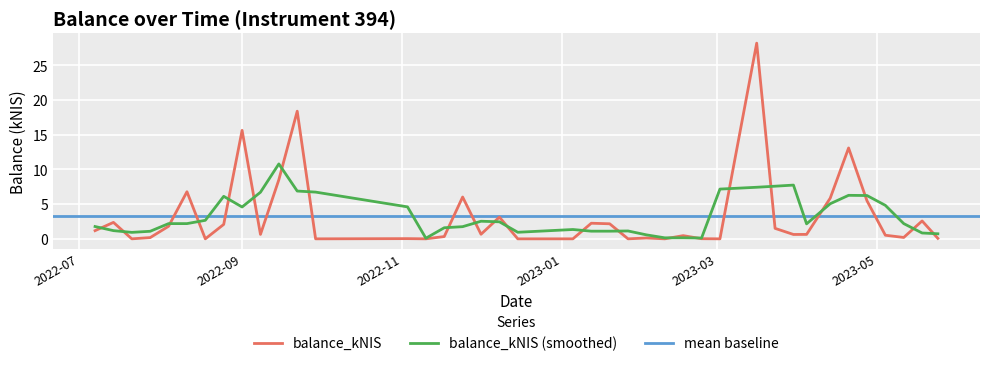

Is this an area chart (filled region under the line)?

No